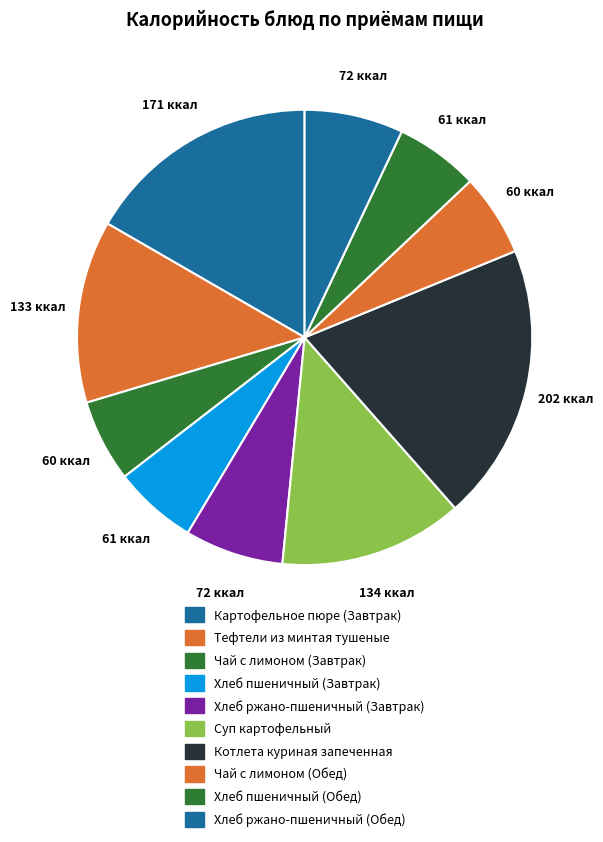

The Хлеб пшеничный (Завтрак) slice represents 1% of the pie. True or false?

False